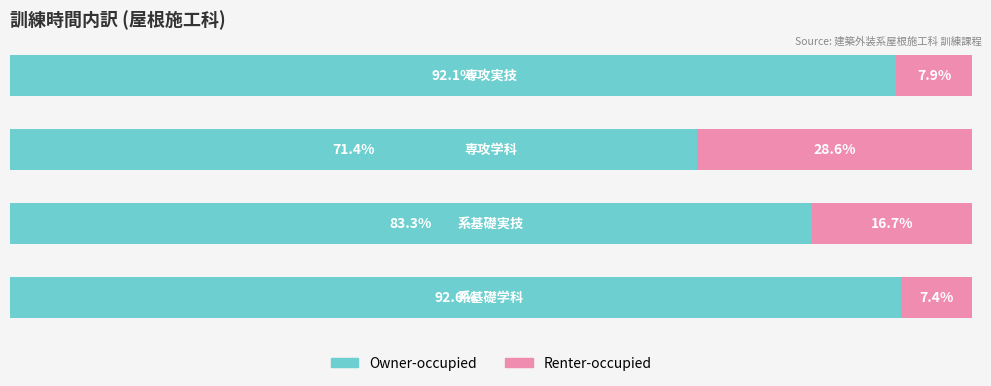

What is the average value of the Owner-occupied series?

84.9